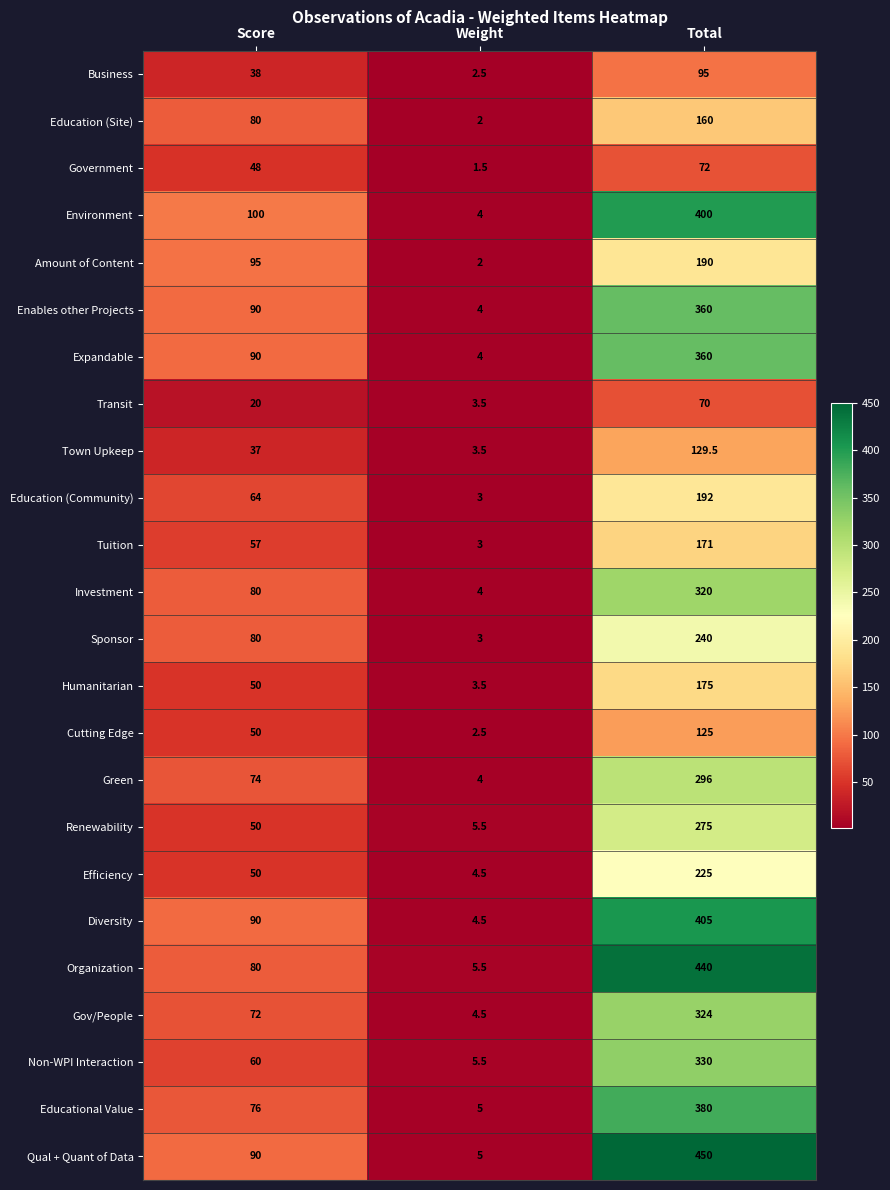

How many categories are shown in the chart?

3